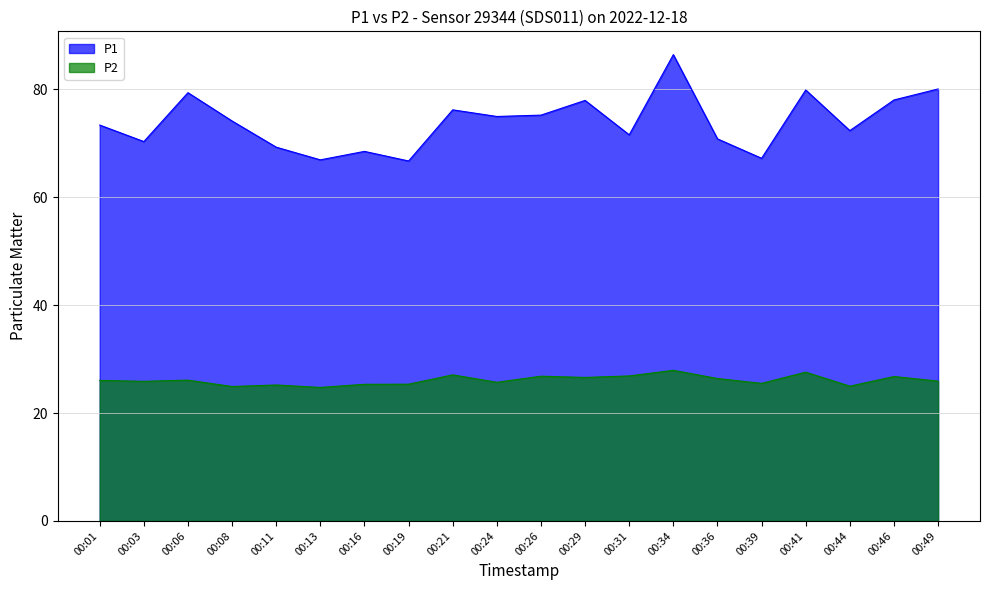

True or false: P1 has a value of 69.3 at 00:11.

True